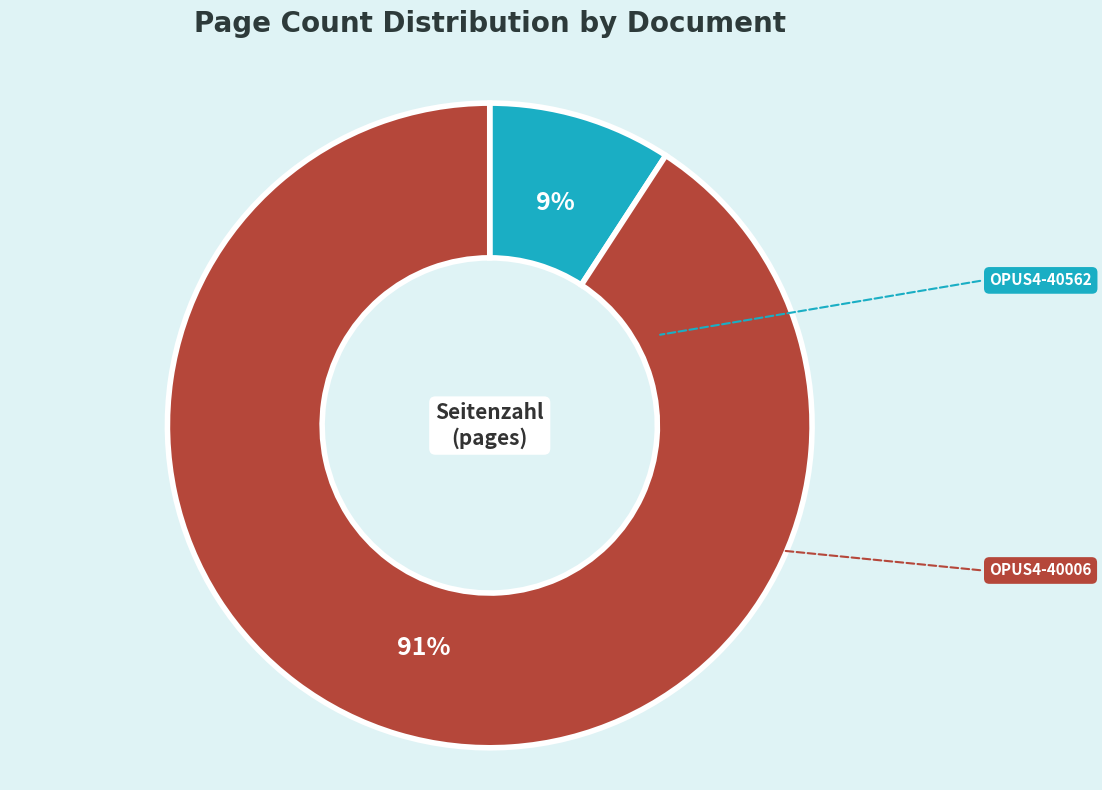

Is there any slice that represents more than half of the pie?

Yes